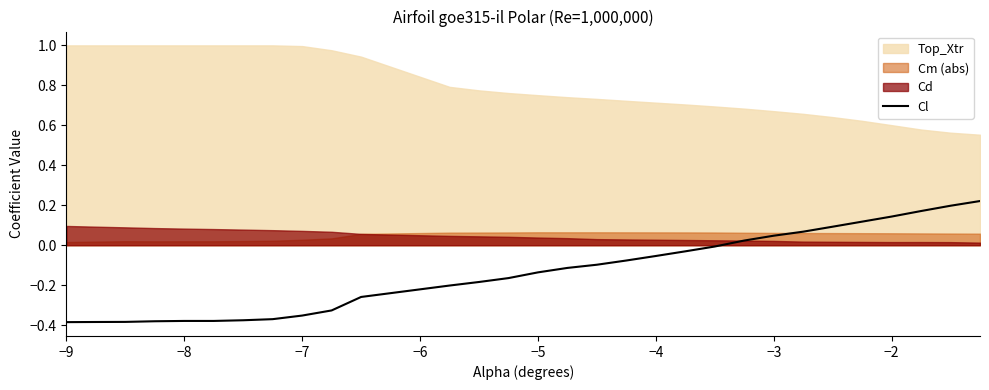

The value at −7 is -0.1. True or false?

False